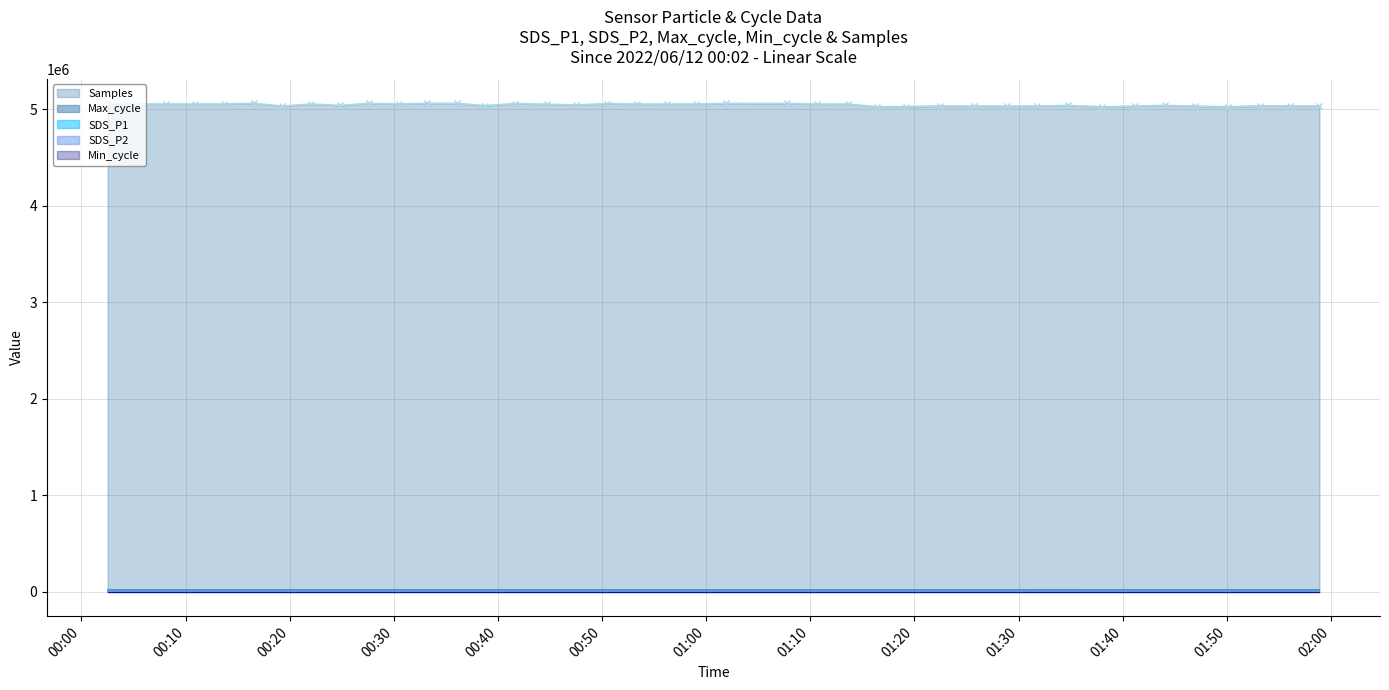

What is the highest value of the Samples series?

5063476.0